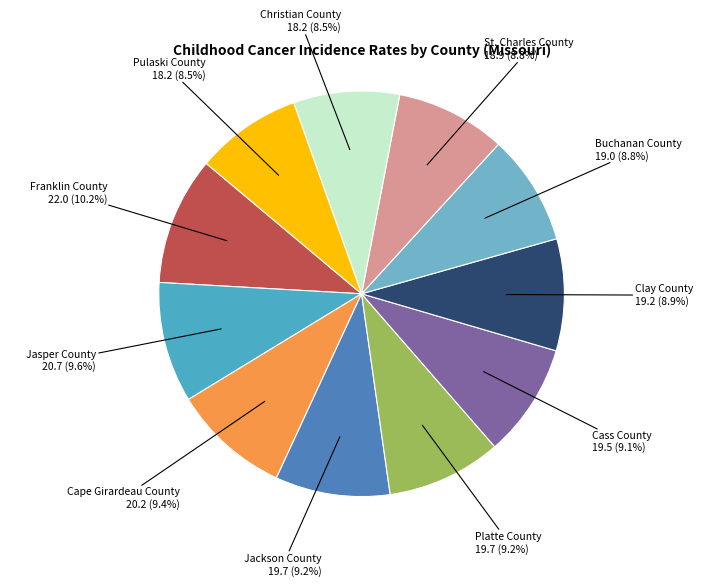

Count the number of slices in the pie.

11